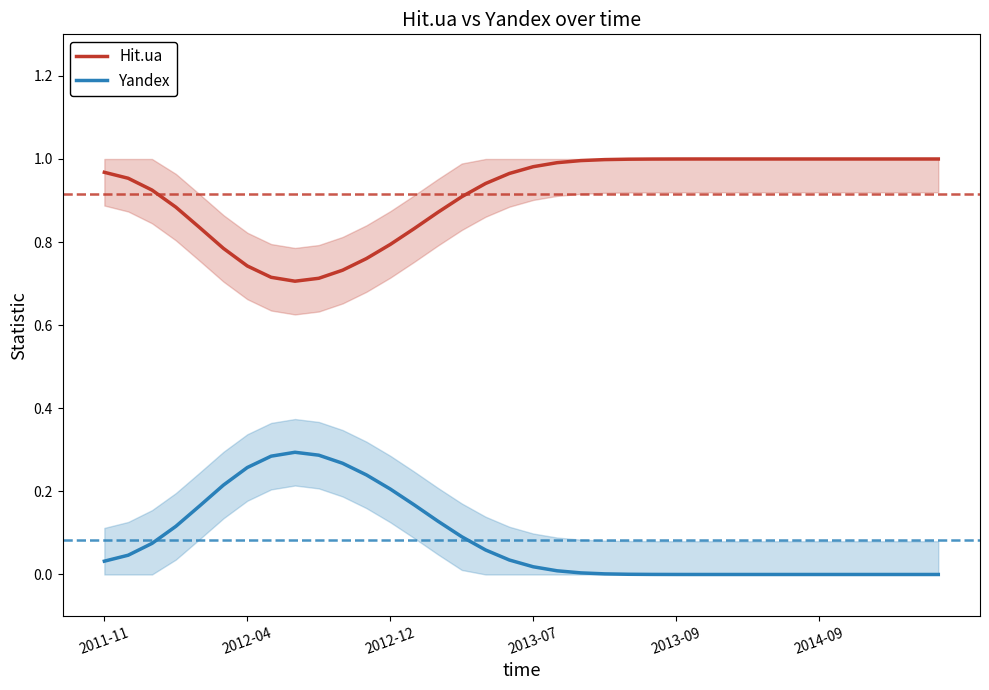

Where is Hit.ua nearest to the value 0?

8